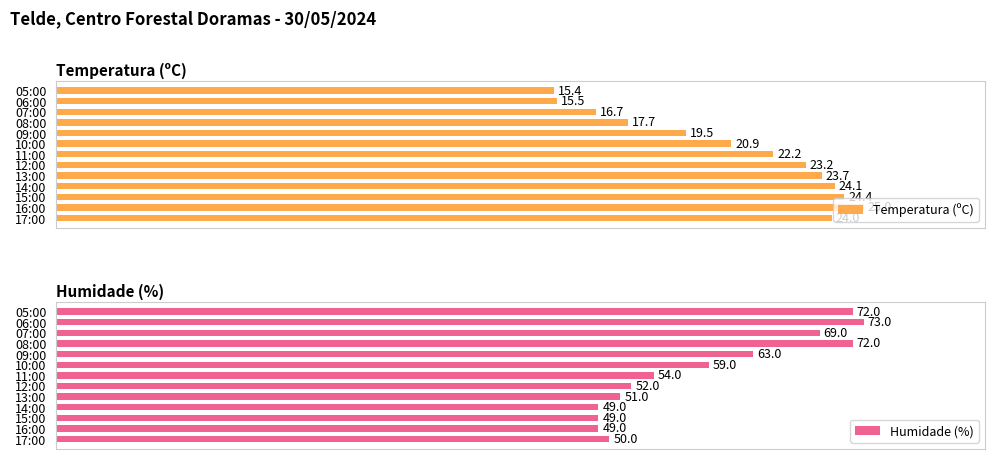

How many bars are there in total?

26